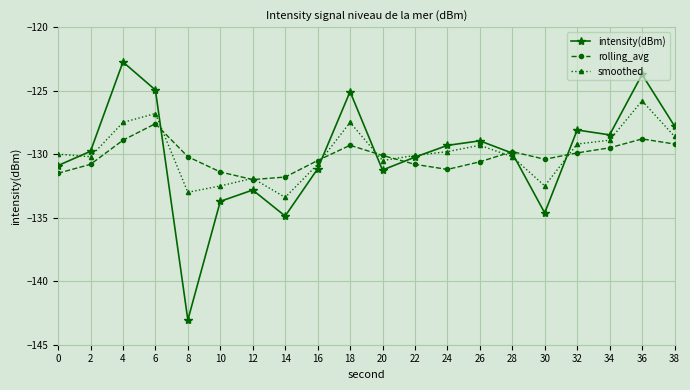

What is the total value across all series at 20?

-391.8